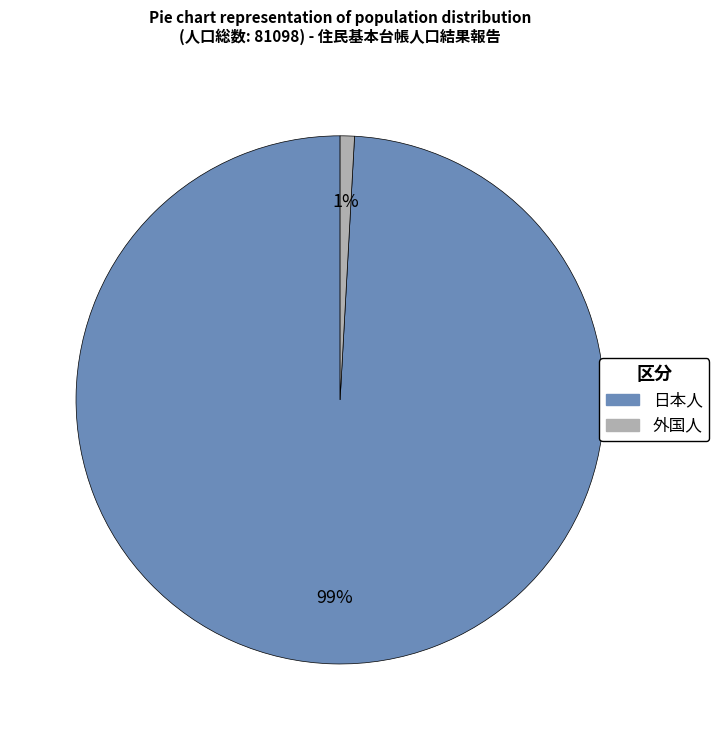

Which slice is the largest?

日本人